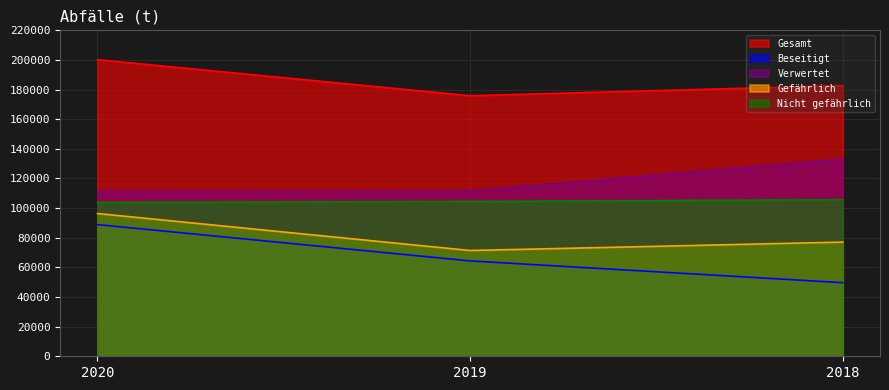

What is the spread (max minus min) of values at 2020?

111280